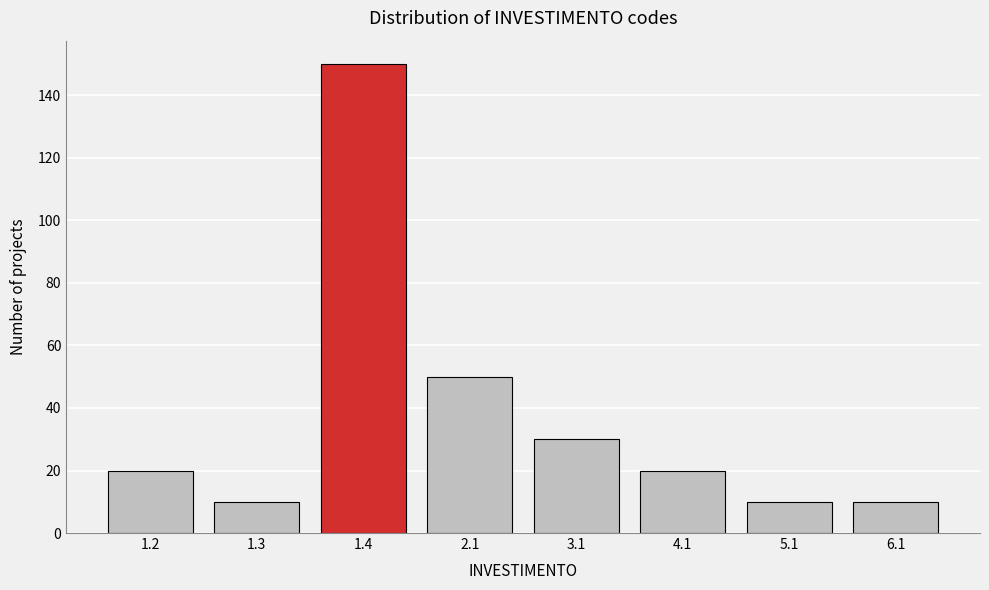

Reading left to right, list all the values displayed in this chart.

20	10	150	50	30	20	10	10